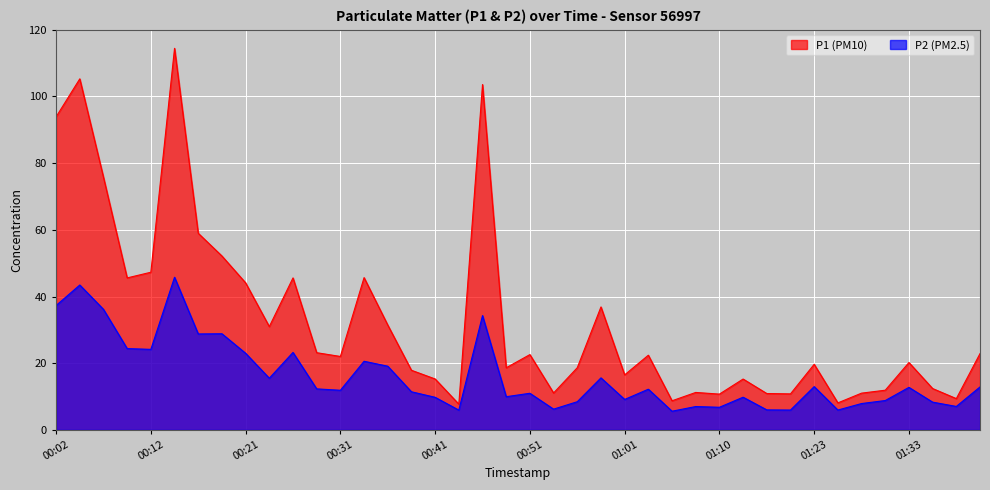

At which category is the sum across all series the highest?

00:14